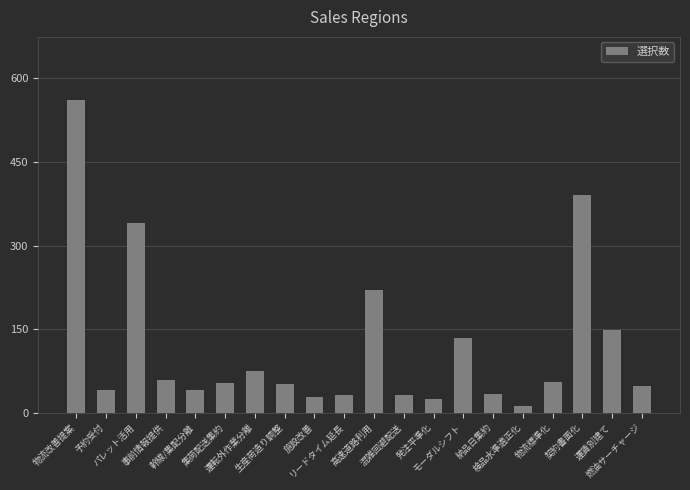

What position from the right is 幹線/集配分離?

16